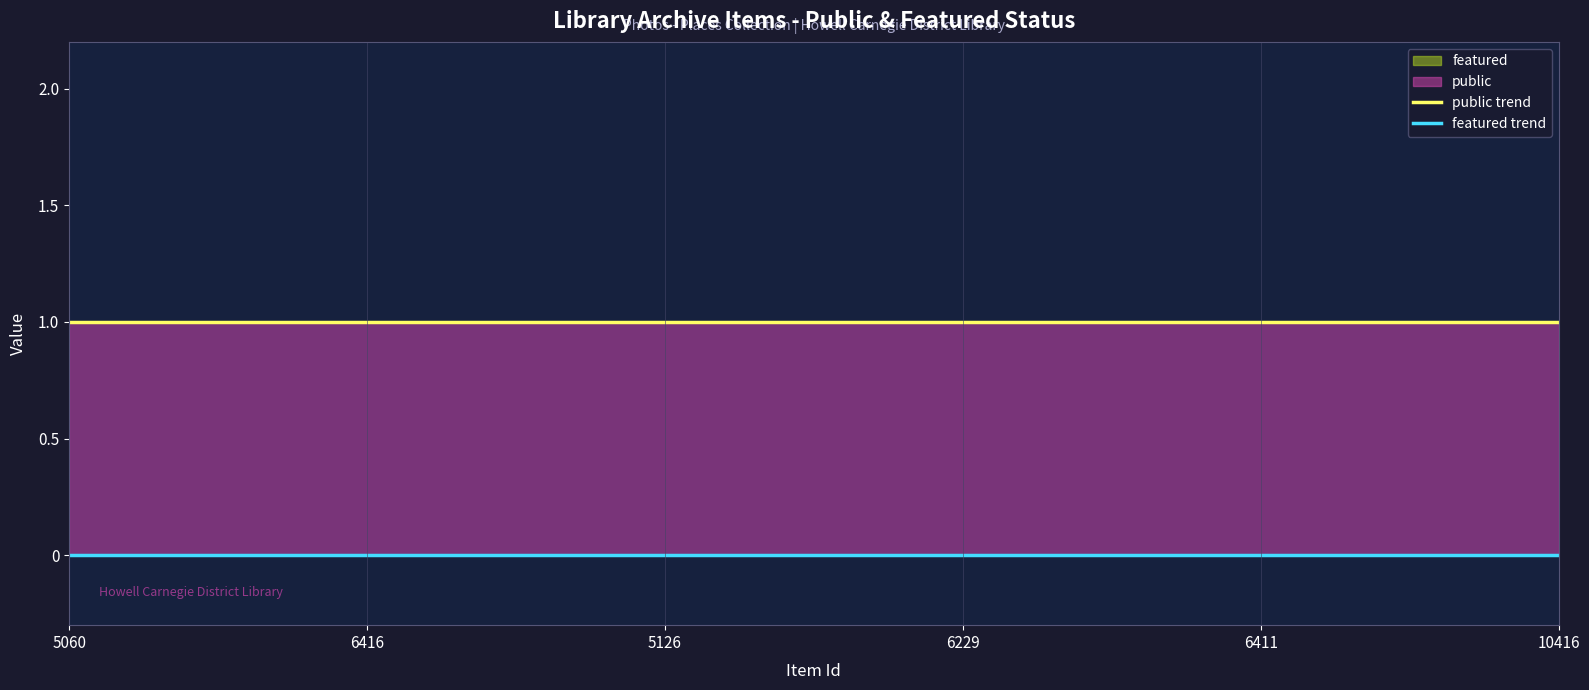

List the labels in order of public value, smallest first.

5060, 6416, 5126, 6229, 6411, 10416